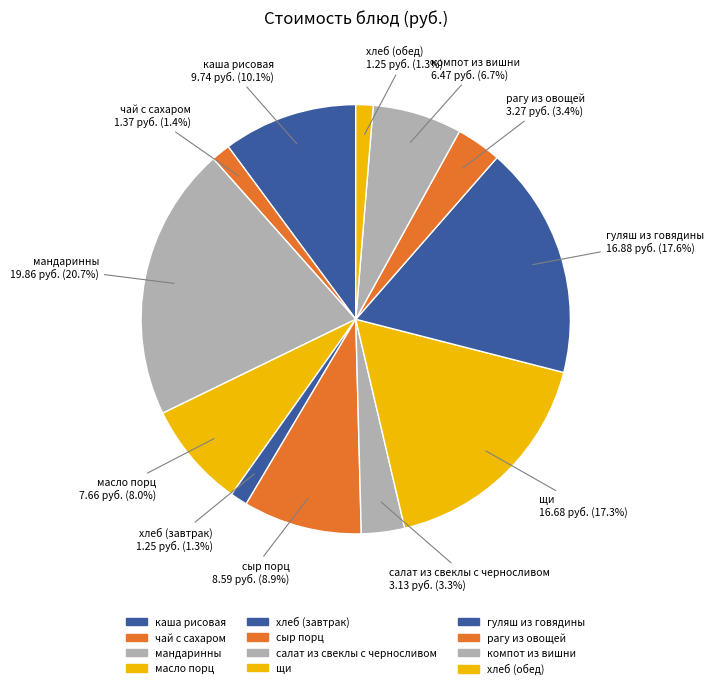

What is the ratio of the value at сыр порц to the value at чай с сахаром?

6.3